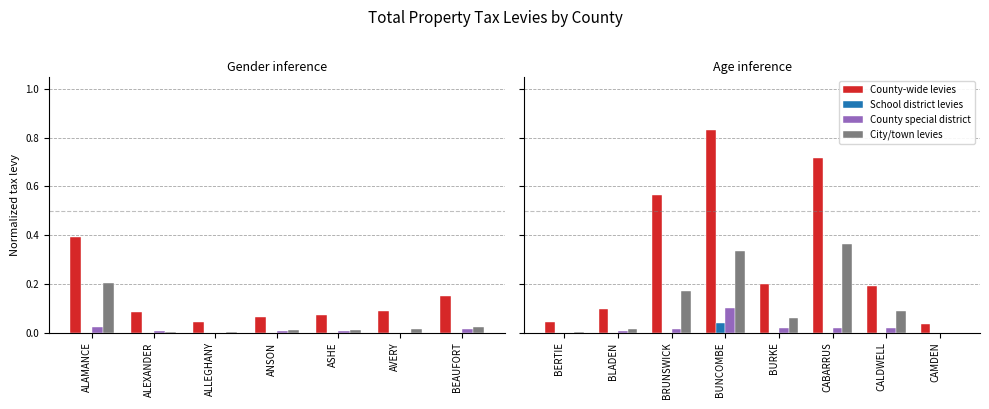

What position from the left is CAMDEN?

8